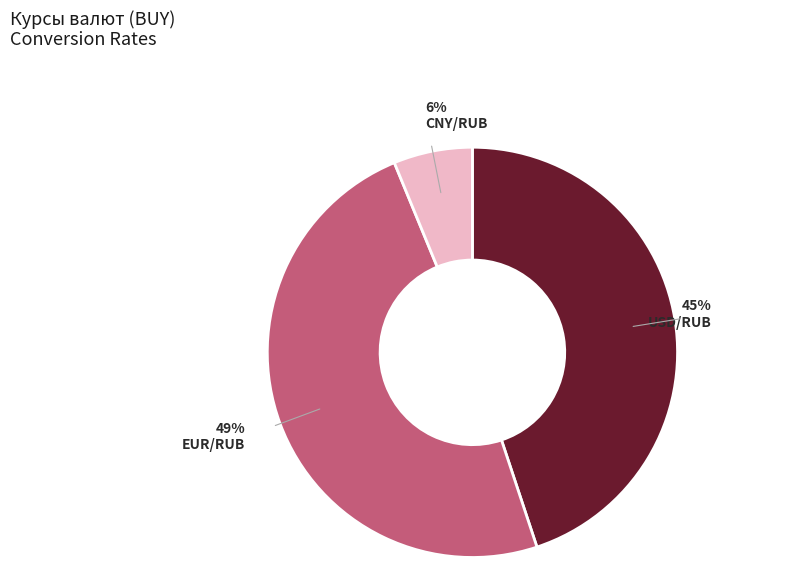

How many segments does this pie chart have?

3